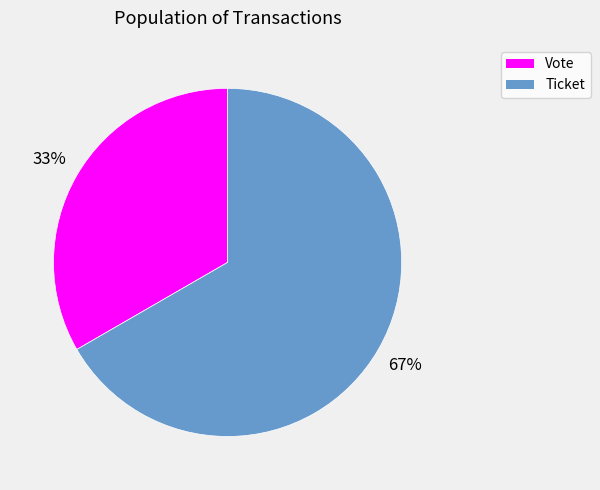

What is the largest slice in the pie chart?

Ticket